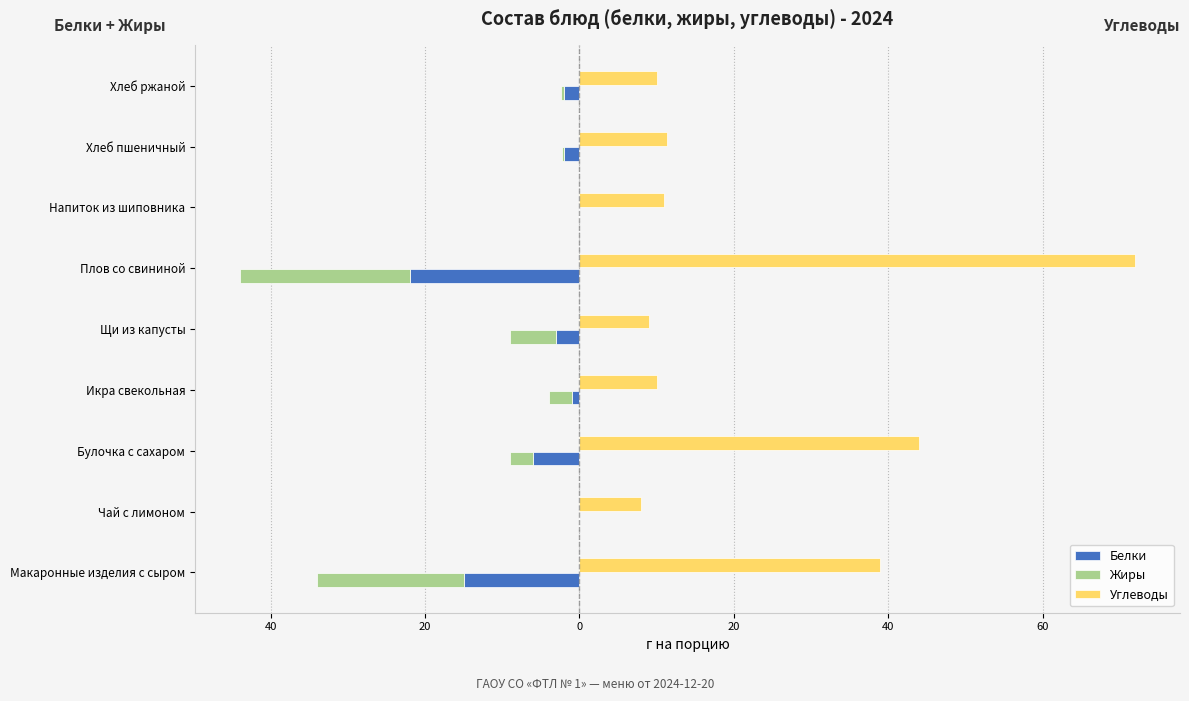

Count the number of categories in the chart.

9